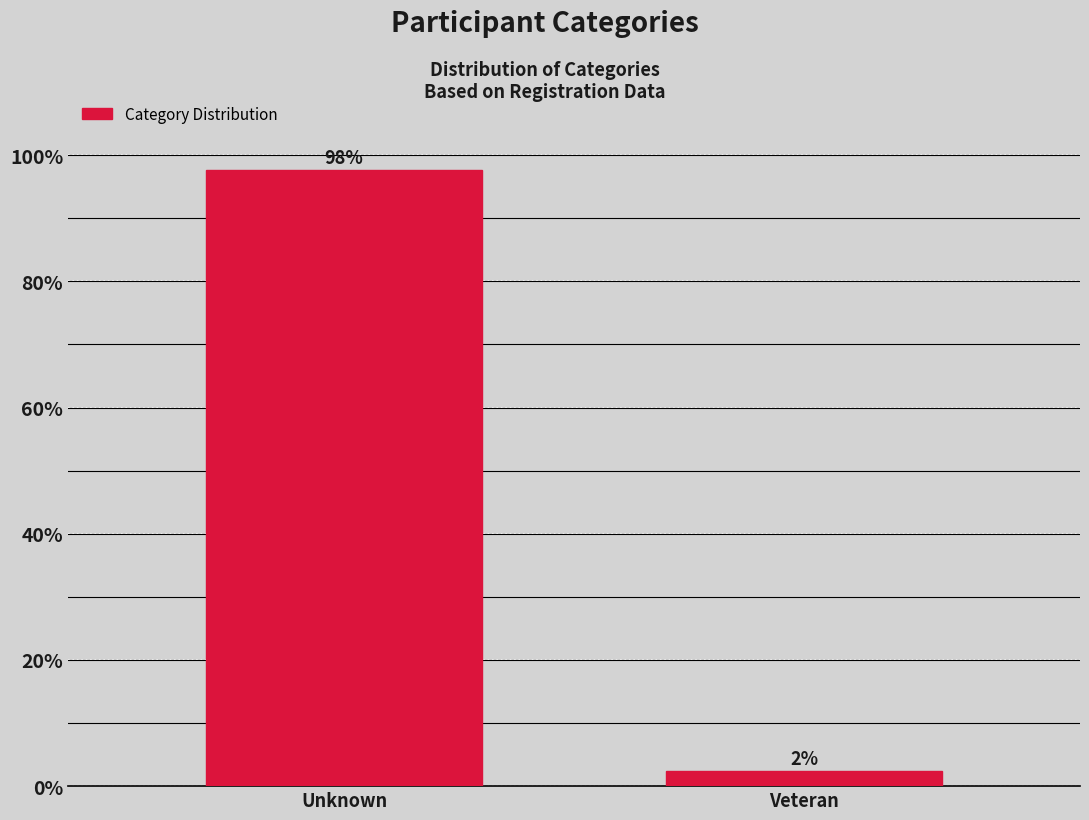

What is the greatest value displayed?

97.7